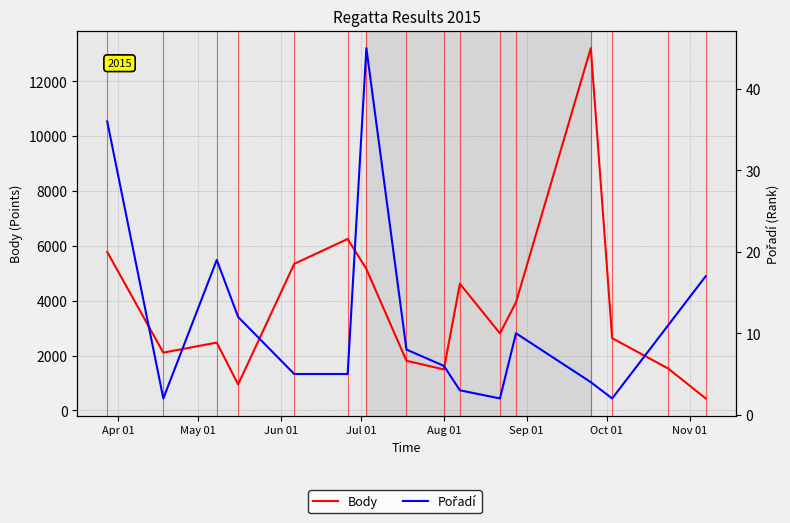

How many lines are shown in the chart?

2